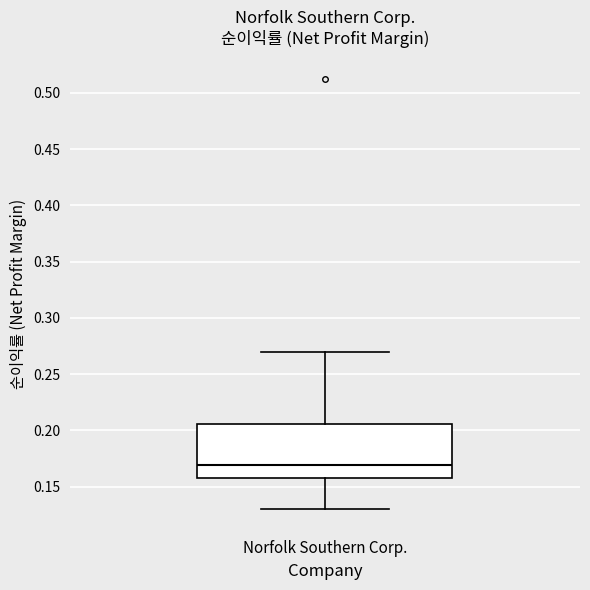

Transcribe this box plot: give where the median line is, the range the box spans, and where the two whiskers end, as read against the y-axis. The values are not printed on the chart, so give them approximately, as read against the axis.

median 0.170, box 0.155 to 0.205, whiskers 0.130 to 0.270